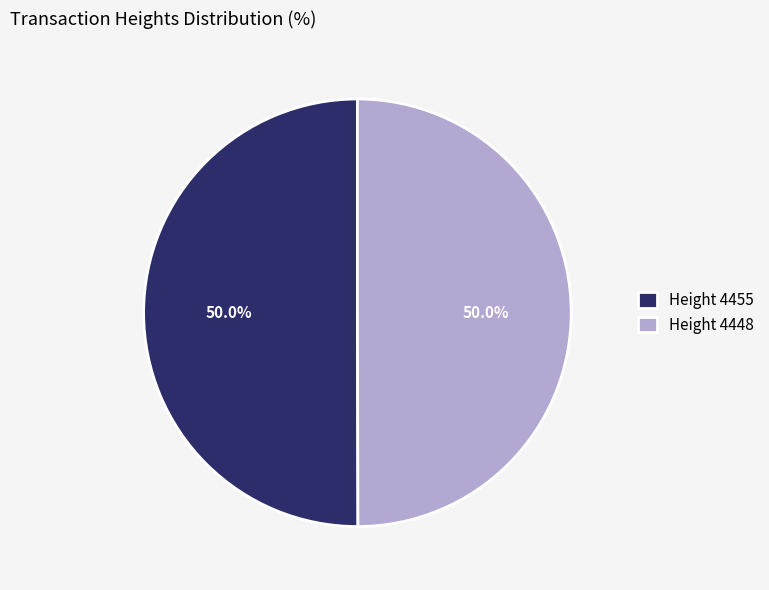

What is the ratio of the value at Height 4455 to the value at Height 4448?

1.0